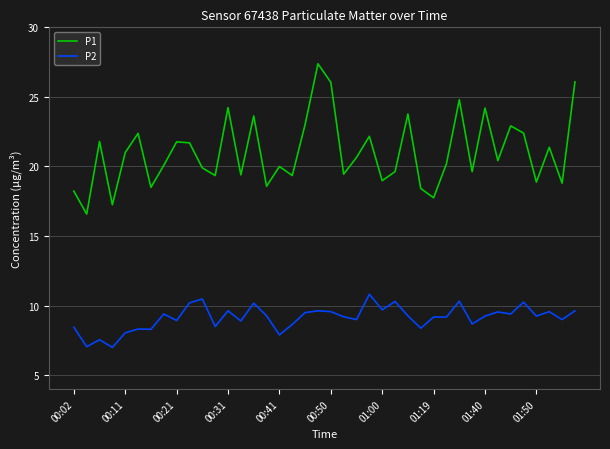

Which series has the largest total across all categories?

P1